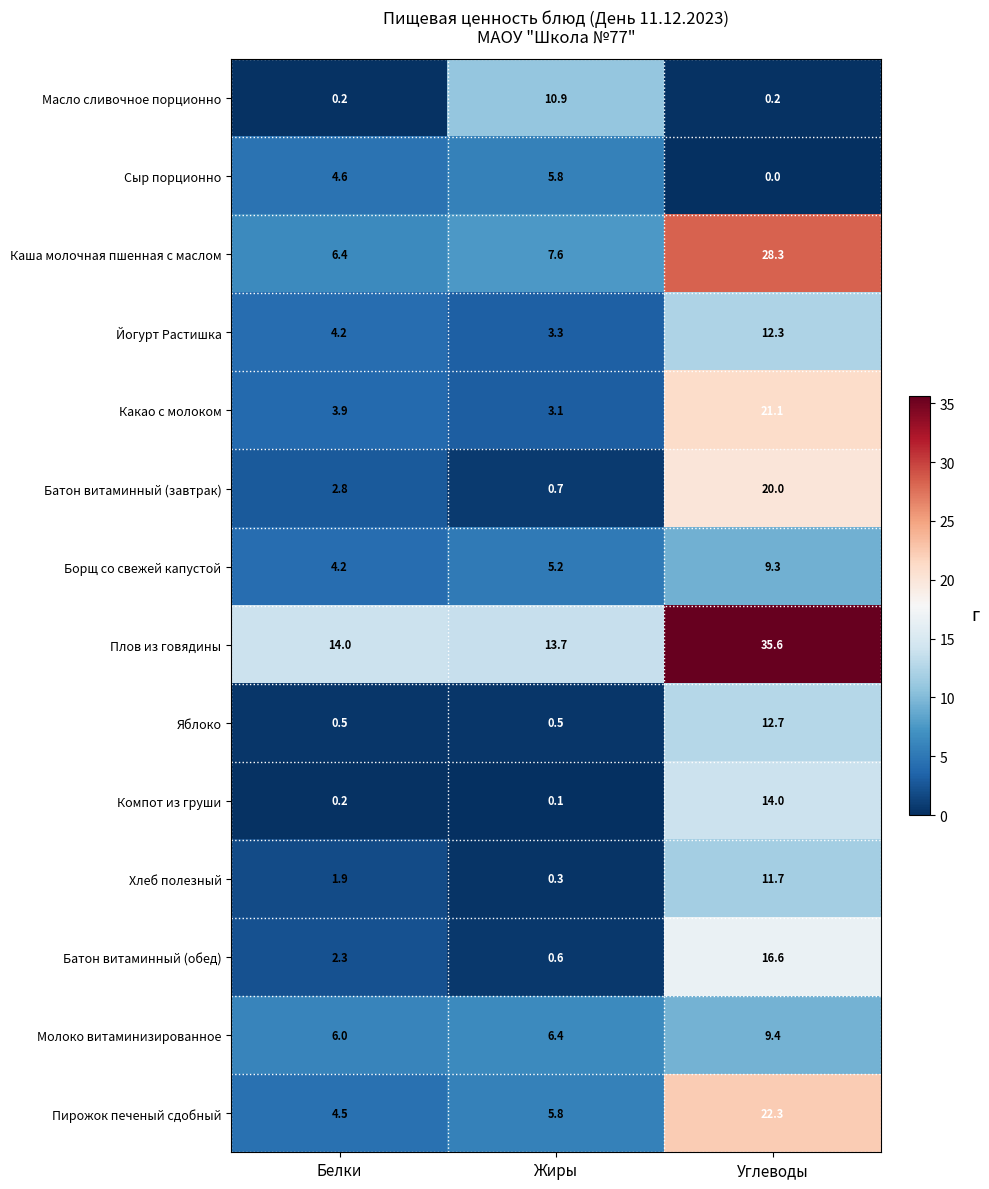

At how many categories does at least one series exceed 18?

1